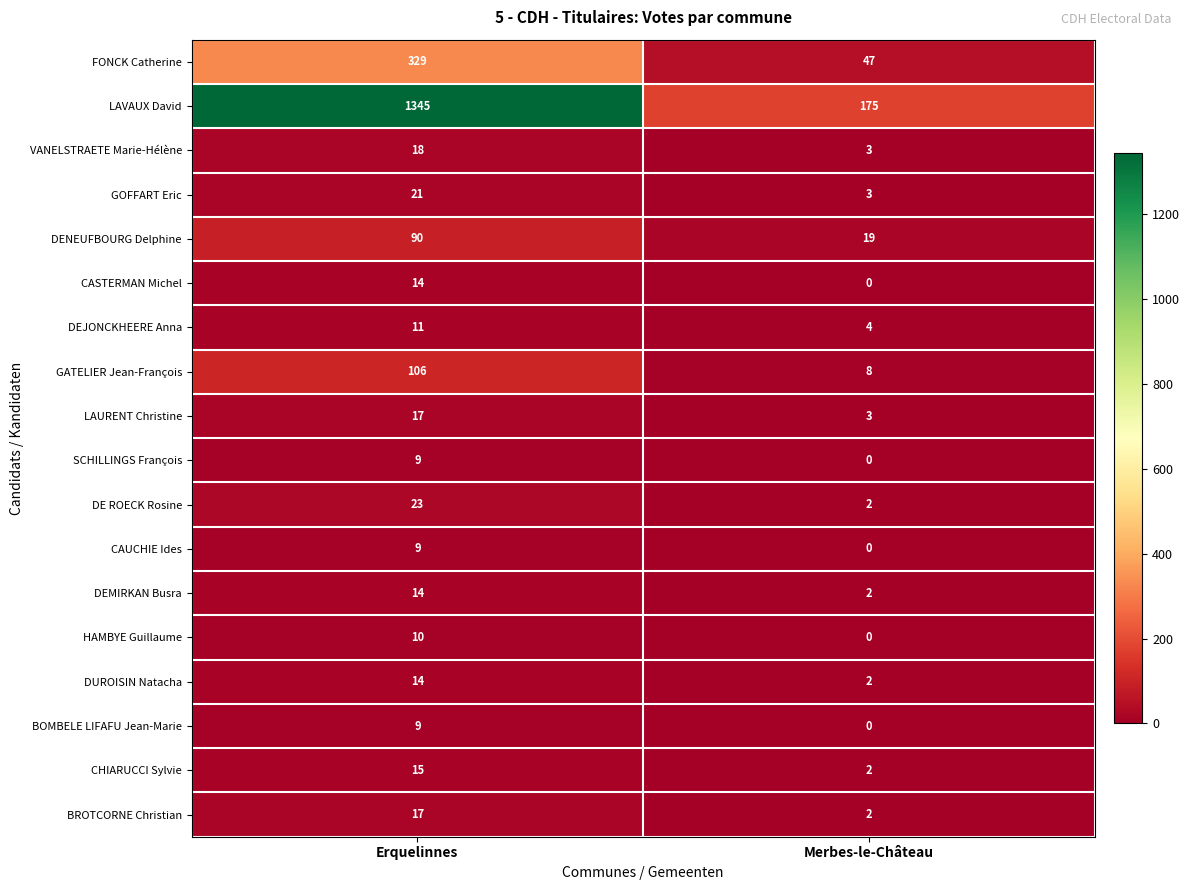

Where is BOMBELE LIFAFU Jean-Marie nearest to the value 4?

Merbes-le-Château